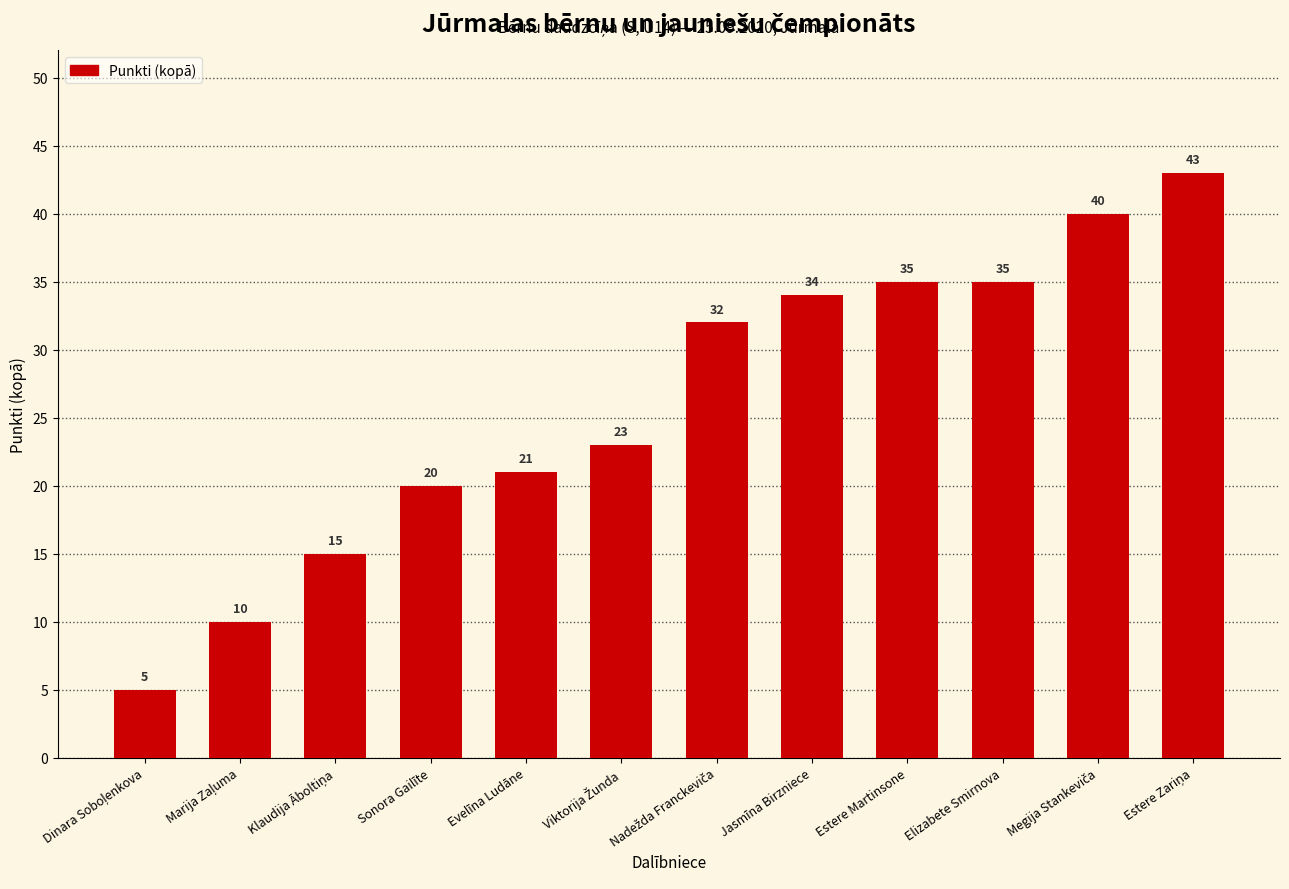

Which has a higher value, Estere Martinsone or Jasmīna Birzniece?

Estere Martinsone